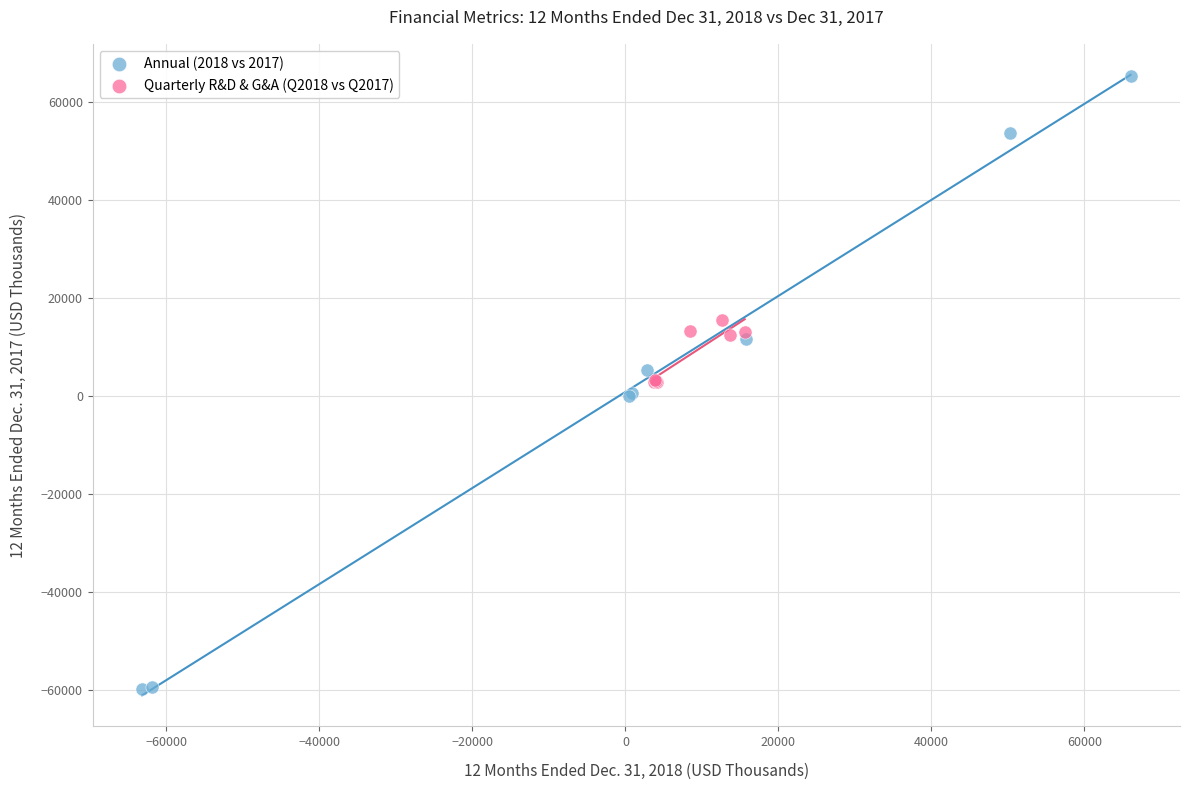

Which series reaches the maximum Y coordinate?

Annual (2018 vs 2017)